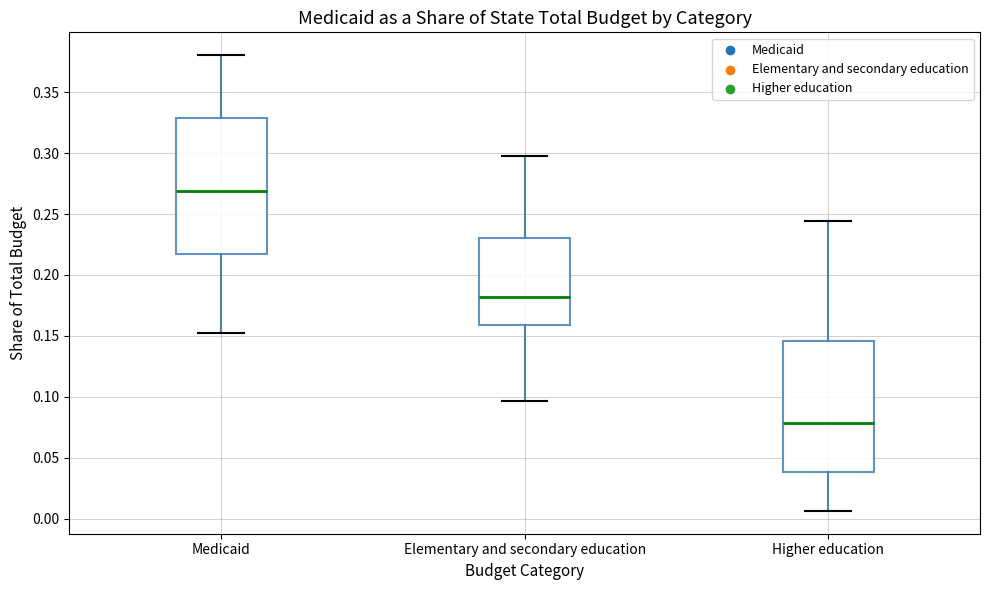

Reading left to right, read every box against the y-axis: the position of its median line, the range the box covers, and the ends of its whiskers. The values are not printed on the chart, so give them approximately, as read against the axis.

Medicaid: median 0.270, box 0.215 to 0.330, whiskers 0.155 to 0.380
Elementary and secondary education: median 0.180, box 0.160 to 0.230, whiskers 0.095 to 0.300
Higher education: median 0.080, box 0.040 to 0.145, whiskers 0.005 to 0.245